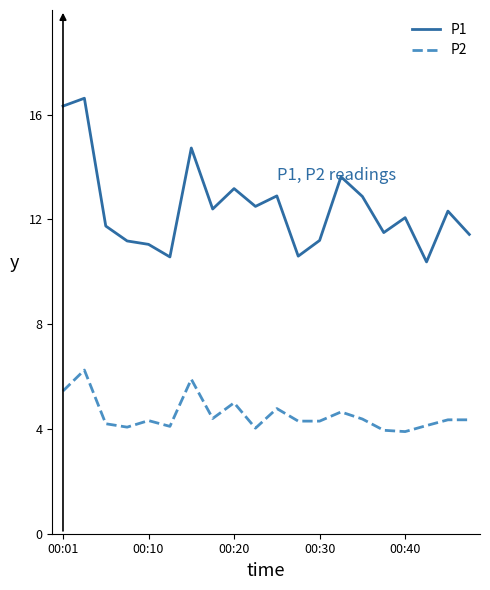

Which series has the widest spread of values?

P1